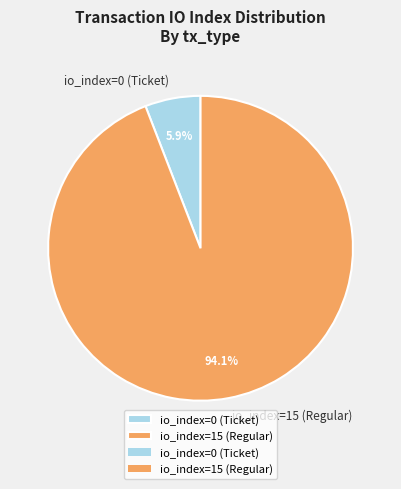

What percentage is NOT represented by io_index=0 (Ticket)?

94.1%